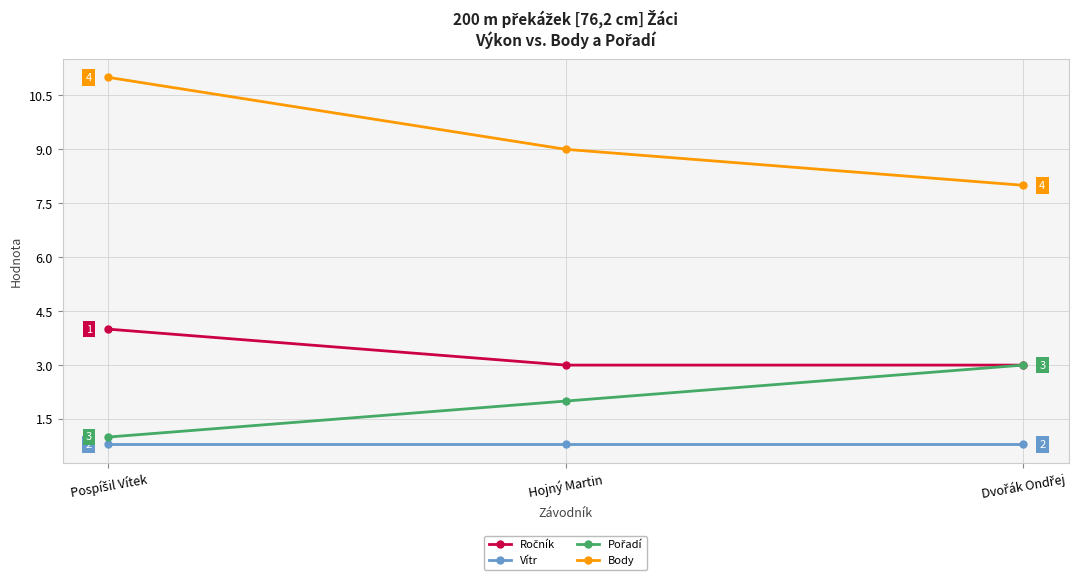

Is it true that Body equals 9.0 at Hojný Martin?

True